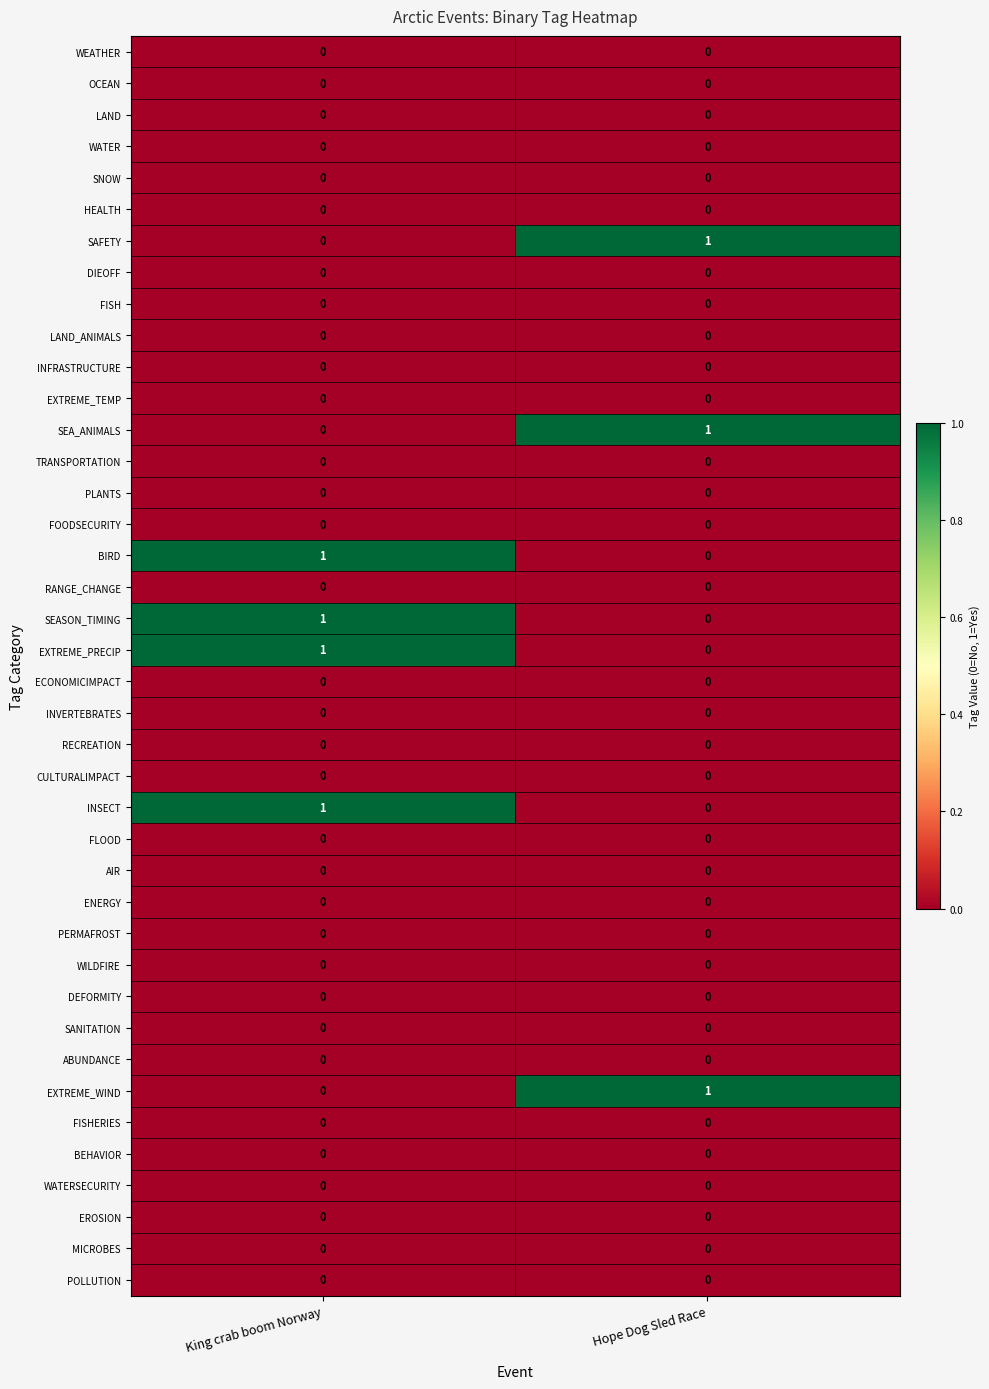

The value of EXTREME_PRECIP at Hope Dog Sled Race is 0. True or false?

True